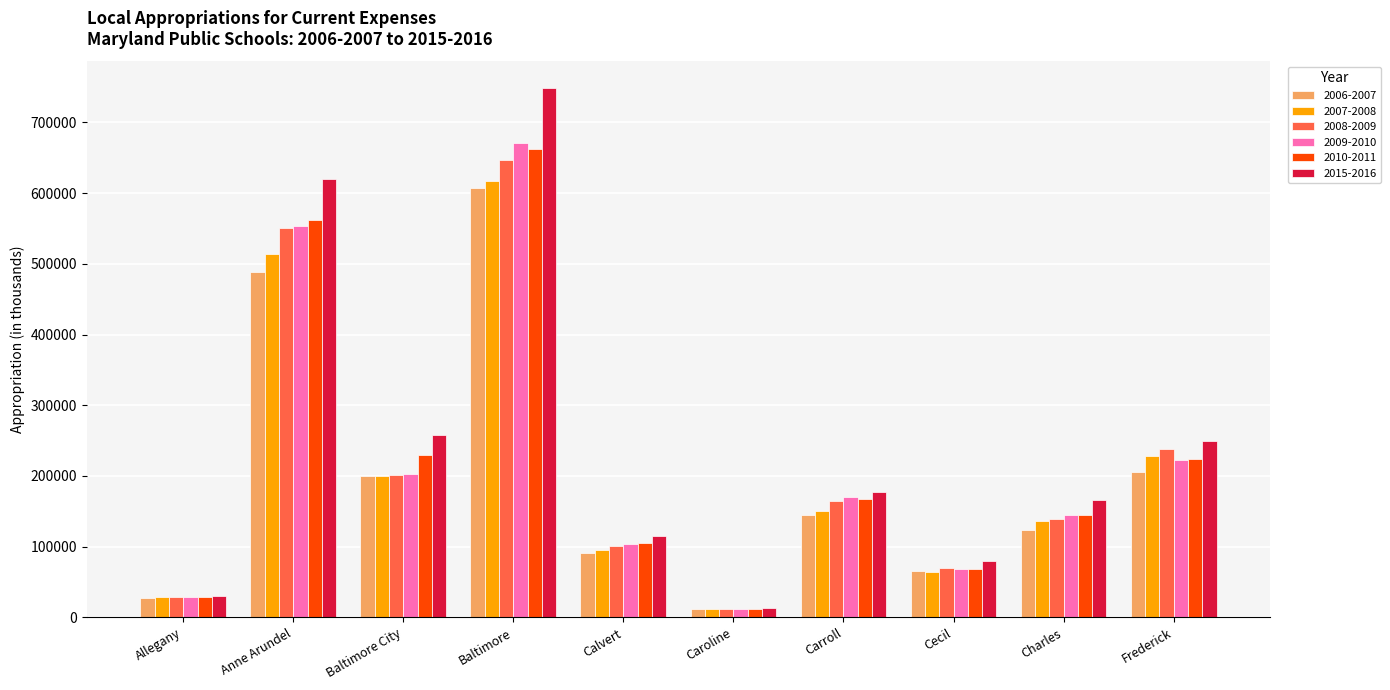

What is the sum of the 2015-2016 values at Anne Arundel and Caroline?

634346.6